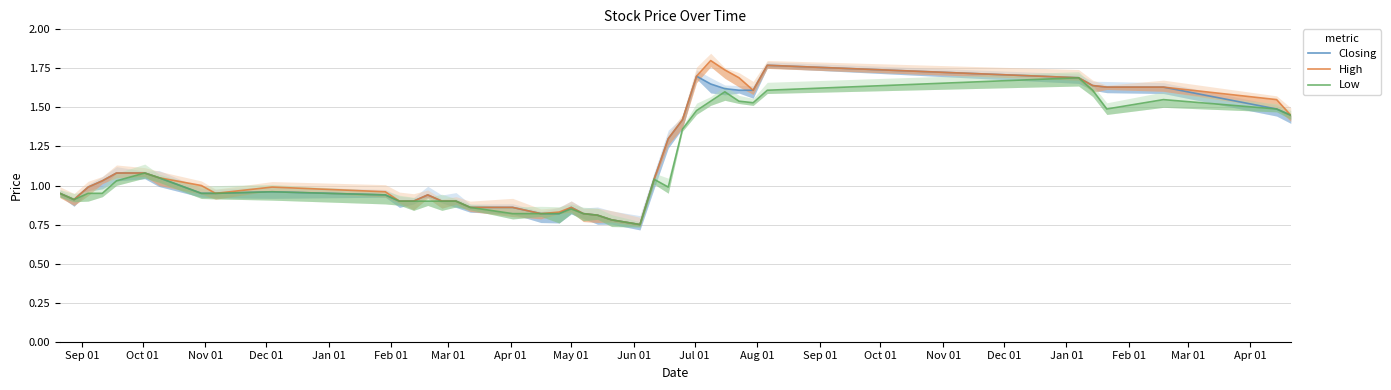

Reading left to right, extract all data points from this chart.

Closing: 0.9	0.9	1.0	1.0	1.1	1.1	1.1	0.9	0.9	1.0	0.9	0.9	0.9	0.9	0.9	0.9	0.9	0.9	0.8	0.8	0.9	0.8	0.8	0.8	0.8	1.0	1.3	1.4	1.7	1.6	1.6	1.6	1.6	1.8	1.7	1.6	1.6	1.6	1.5	1.4
High: 0.9	0.9	1.0	1.0	1.1	1.1	1.1	1.0	0.9	1.0	1.0	0.9	0.9	0.9	0.9	0.9	0.9	0.9	0.8	0.8	0.9	0.8	0.8	0.8	0.8	1.0	1.3	1.4	1.7	1.8	1.7	1.7	1.6	1.8	1.7	1.6	1.6	1.6	1.6	1.4
Low: 0.9	0.9	0.9	0.9	1.0	1.1	1.1	0.9	0.9	1.0	0.9	0.9	0.9	0.9	0.9	0.9	0.9	0.8	0.8	0.8	0.8	0.8	0.8	0.8	0.8	1.0	1.0	1.4	1.5	1.5	1.6	1.5	1.5	1.6	1.7	1.6	1.5	1.6	1.5	1.4